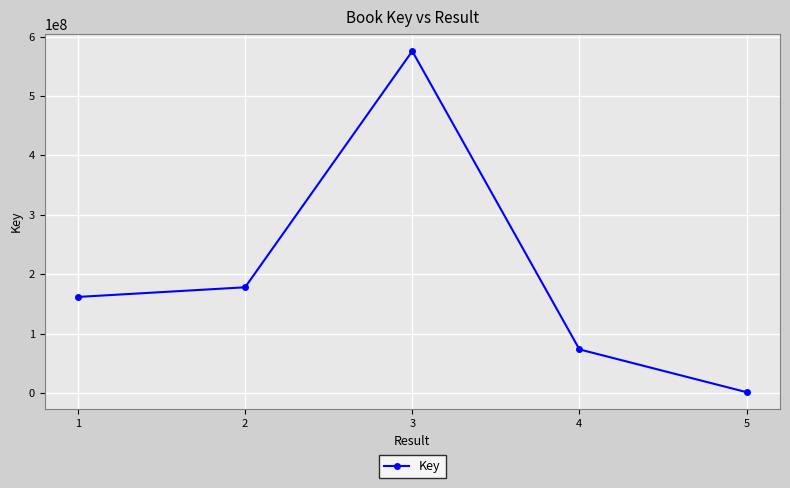

Count the number of data series in this chart.

1